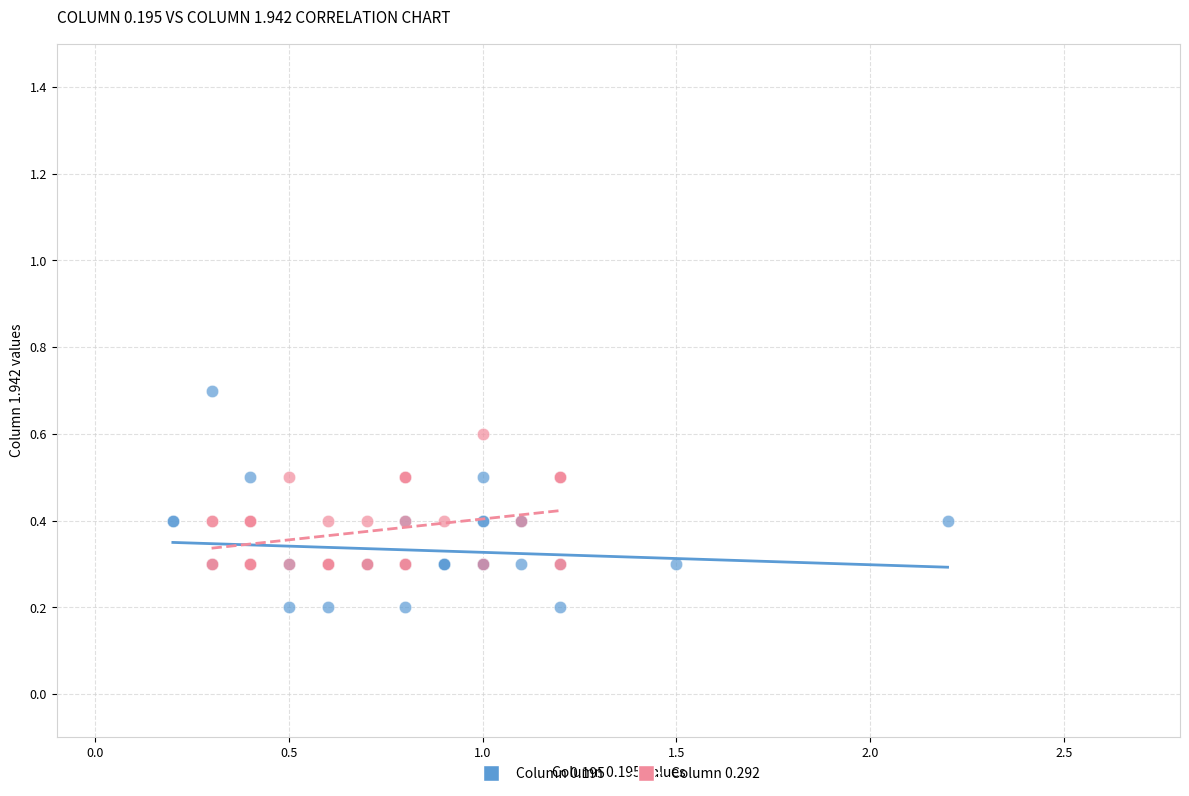

Which series contains the highest Y value?

Column 0.195